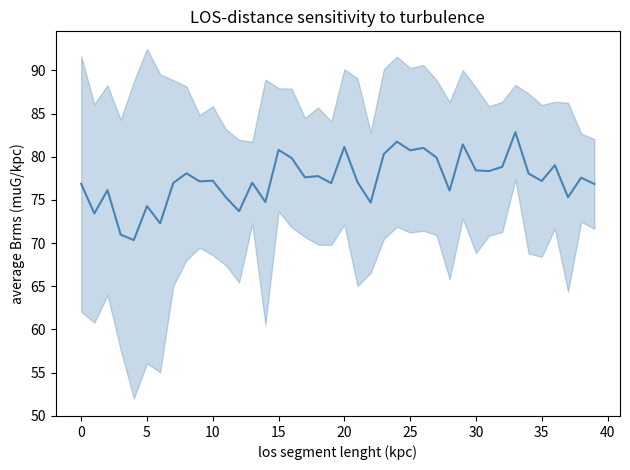

What is the maximum value shown in the chart?

82.8